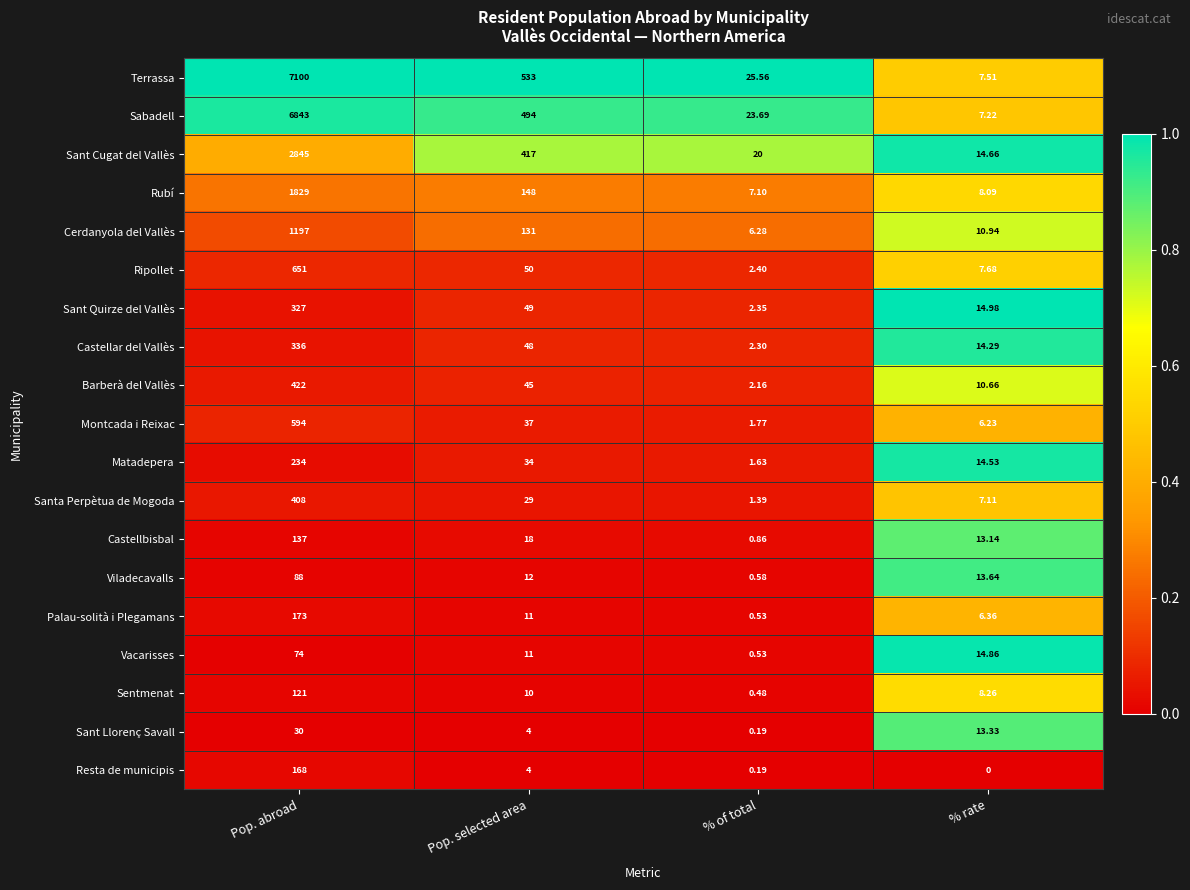

Which series has the largest total across all categories?

Terrassa